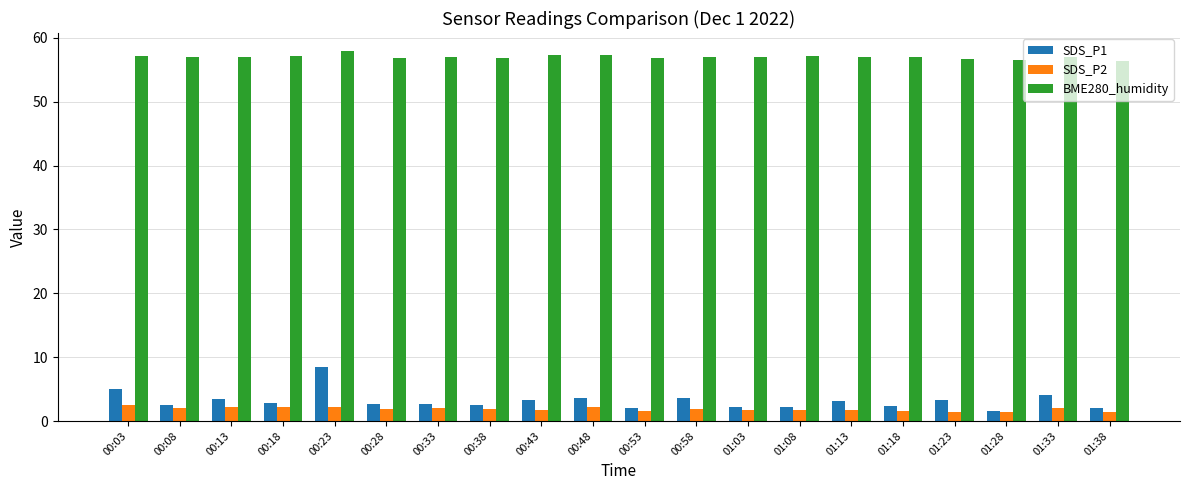

True or false: SDS_P1 has a value of 5.0 at 00:03.

True